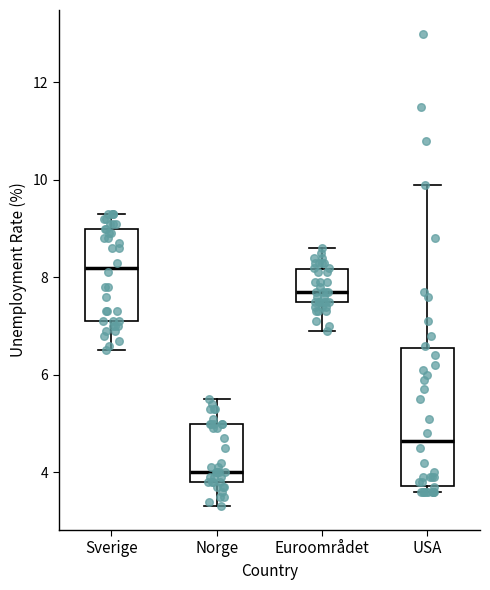

Which box has the highest median line?

Sverige